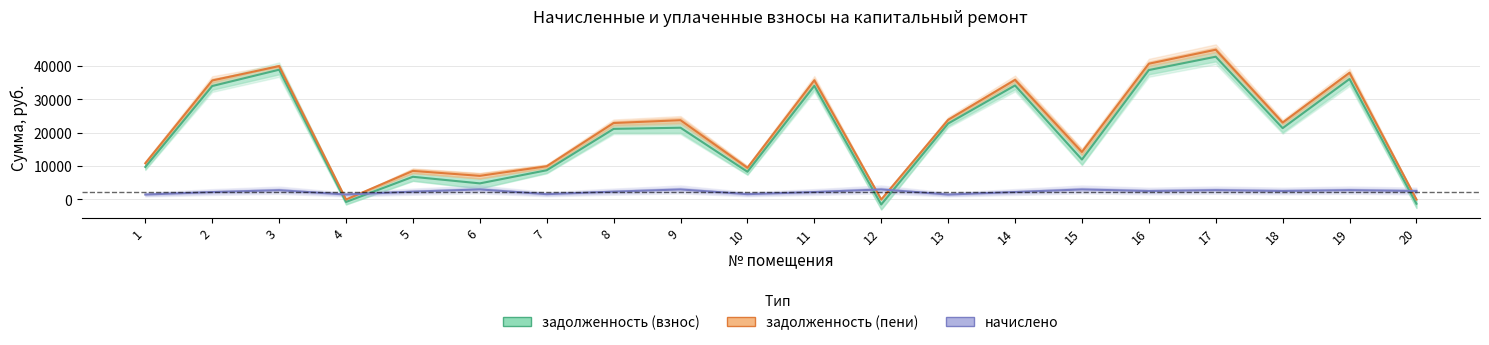

What is the difference between the highest and lowest values at 11?

33495.4